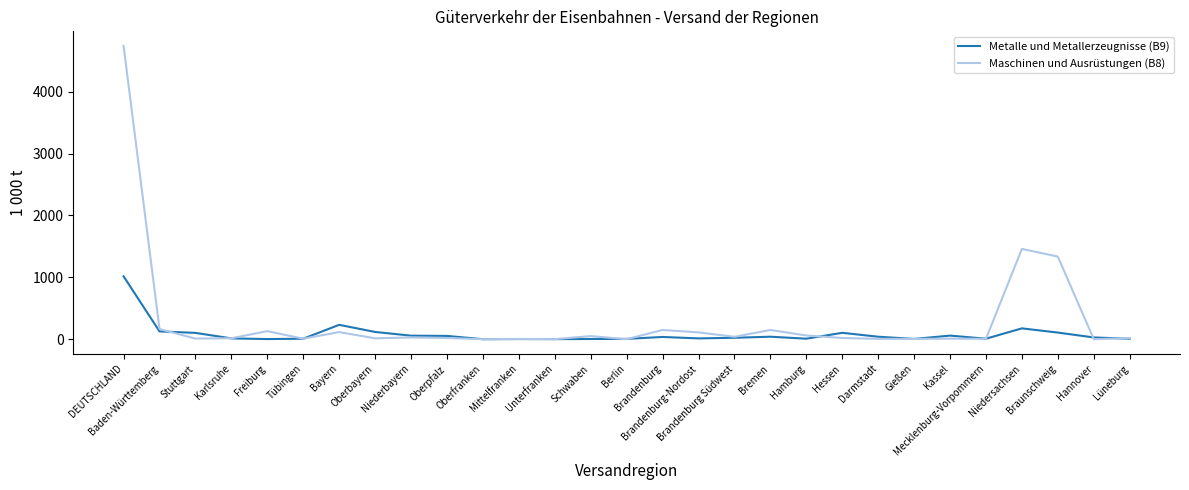

List the series in order of their overall mean, highest first.

Maschinen und Ausrüstungen (B8), Metalle und Metallerzeugnisse (B9)